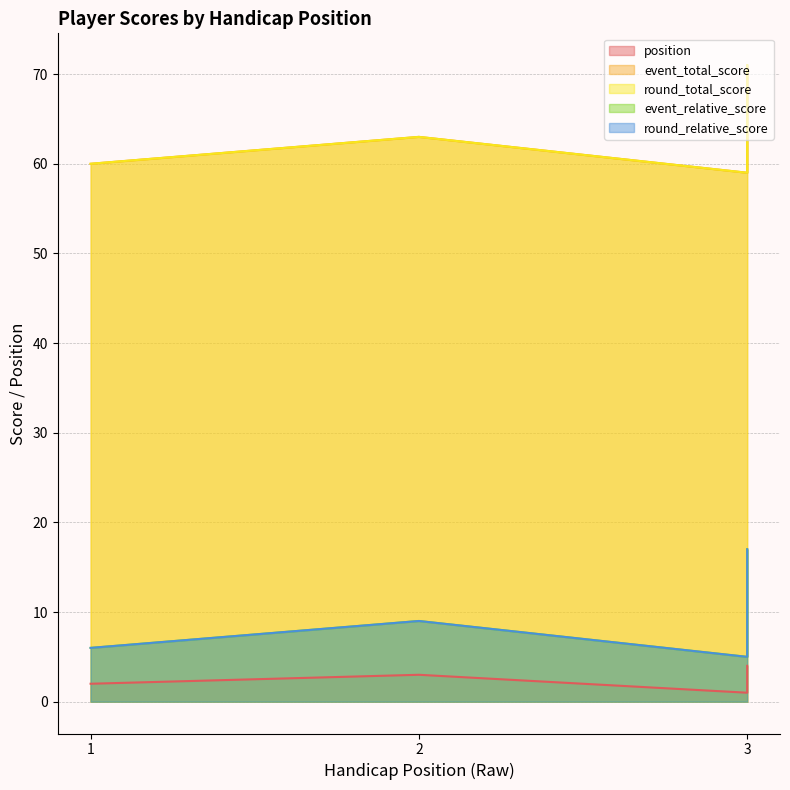

True or false: position has more than 1 points higher than both neighbors.

False